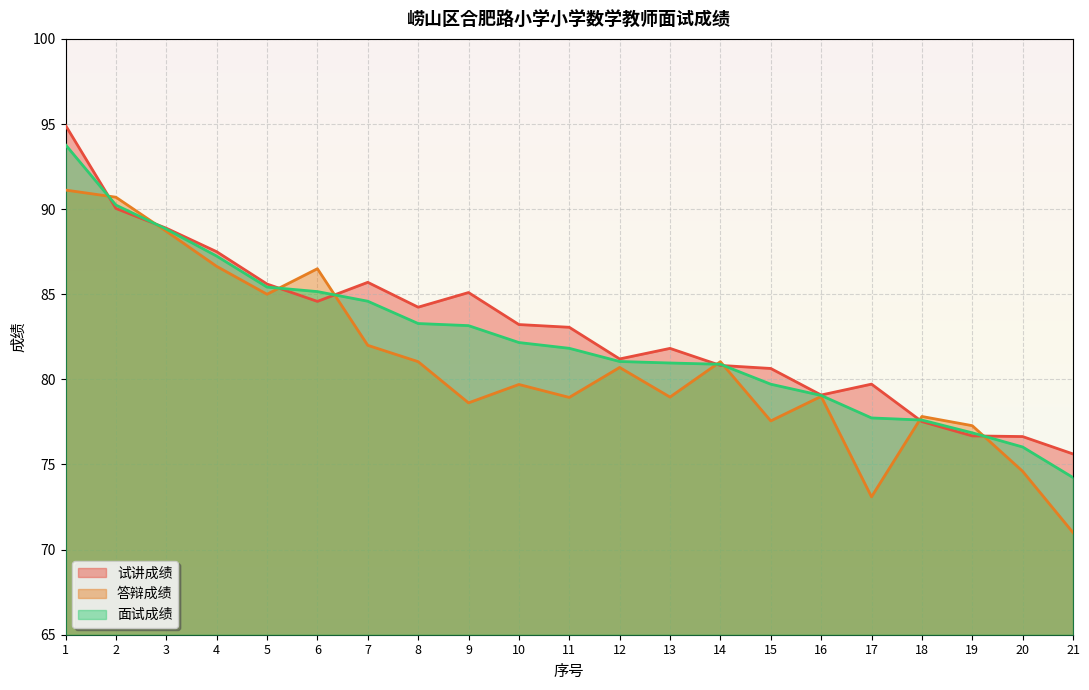

At which category does the chart reach its minimum across all series?

21